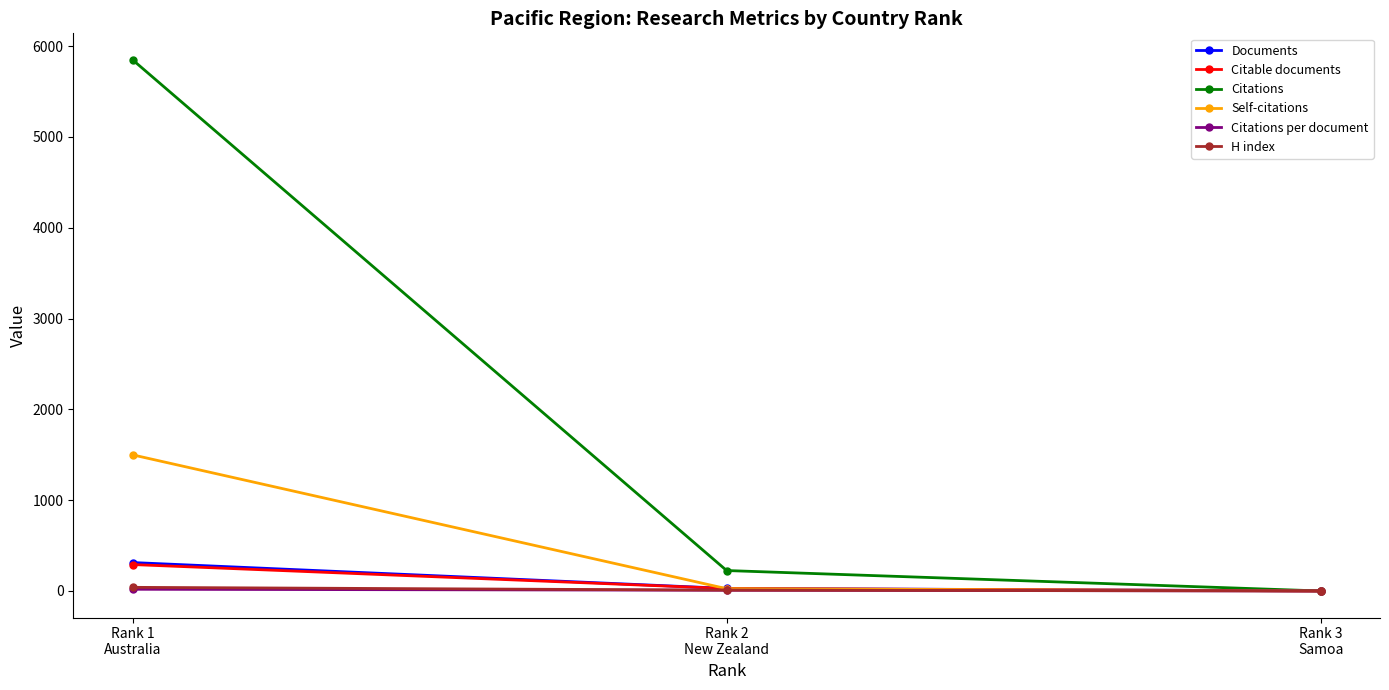

What are all the series names shown in the legend?

Documents, Citable documents, Citations, Self-citations, Citations per document, H index